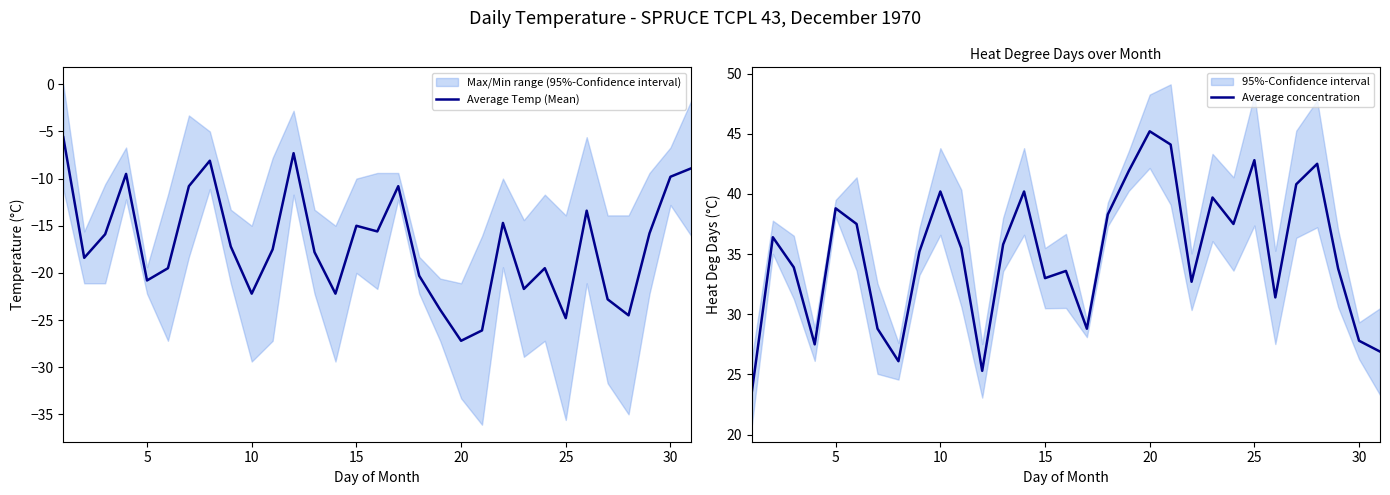

Rank the series by their maximum value, from lowest to highest.

Average Temp (Mean), Average concentration